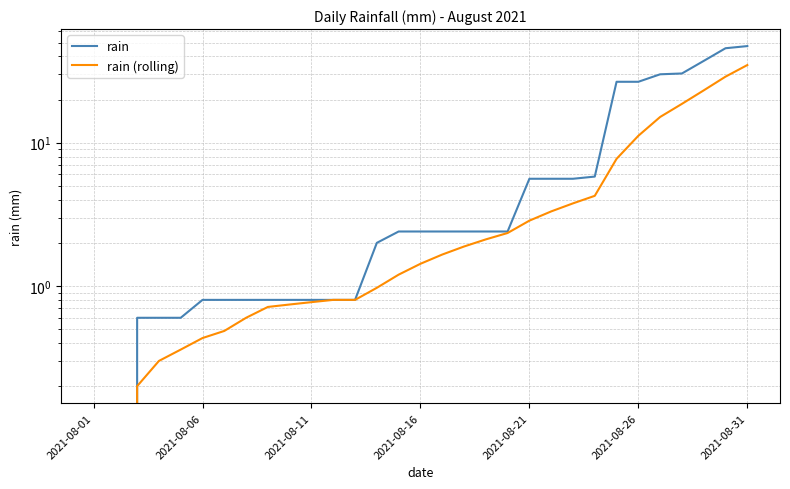

What are all the series names shown in the legend?

rain, rain (rolling)